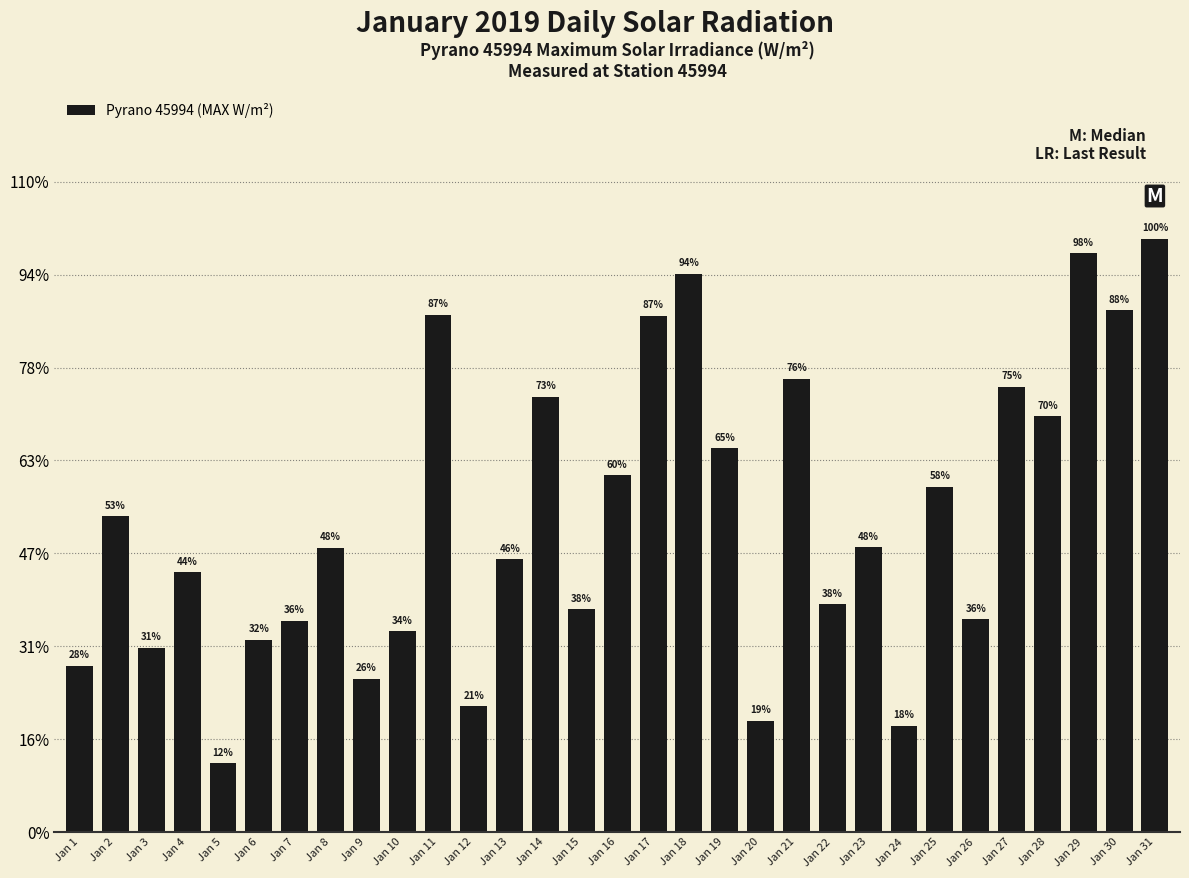

Rank the categories by value from lowest to highest.

Jan 5, Jan 24, Jan 20, Jan 12, Jan 9, Jan 1, Jan 3, Jan 6, Jan 10, Jan 7, Jan 26, Jan 15, Jan 22, Jan 4, Jan 13, Jan 8, Jan 23, Jan 2, Jan 25, Jan 16, Jan 19, Jan 28, Jan 14, Jan 27, Jan 21, Jan 17, Jan 11, Jan 30, Jan 18, Jan 29, Jan 31